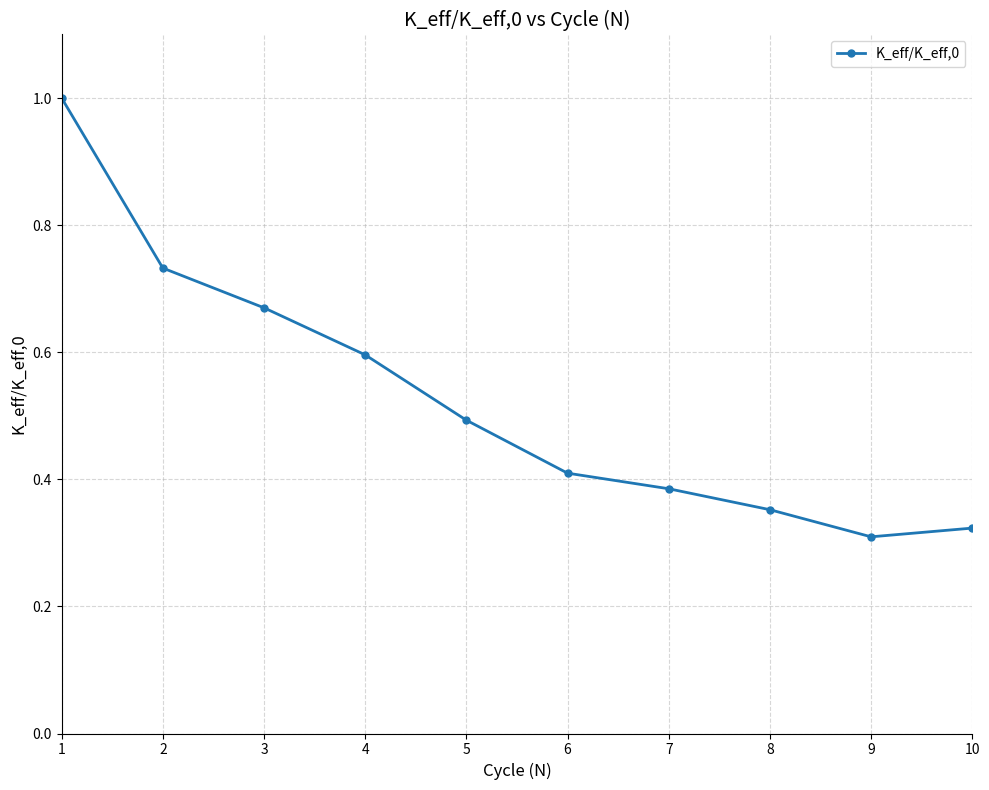

What is the average value?

0.5